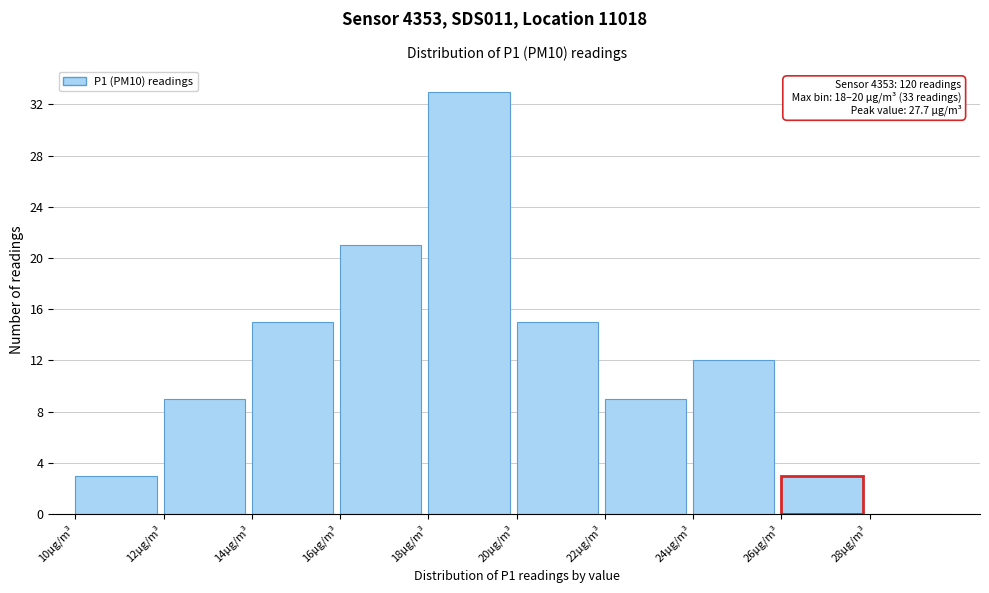

Which range on the x-axis has the tallest bar?

18 to 20